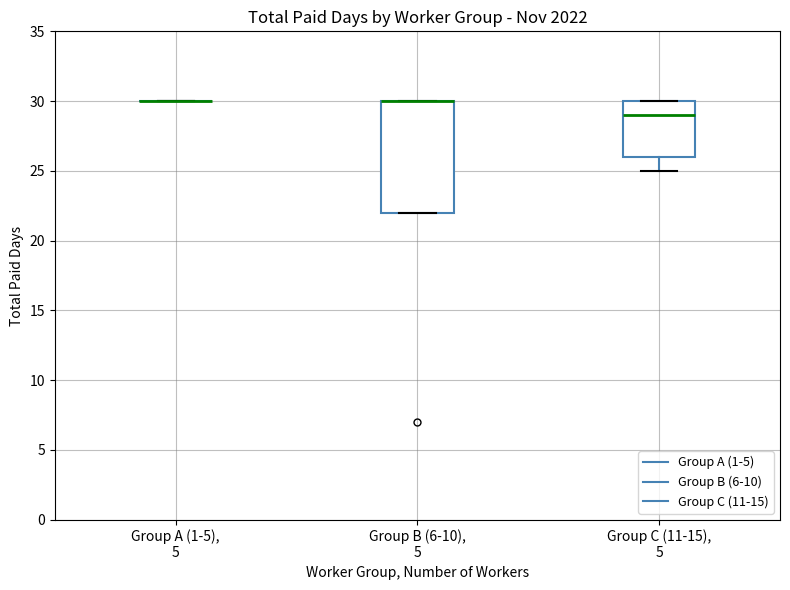

Reading left to right, transcribe this box plot: for each box, give where its median line is, the range the box spans, and where its two whiskers end, as read against the y-axis. The values are not printed on the chart, so give them approximately, as read against the axis.

Group A (1-5), 5: box collapsed to a line at 30, whiskers 30 to 30
Group B (6-10), 5: median 30 (drawn on the box's upper edge), box 22 to 30, whiskers 22 to 30
Group C (11-15), 5: median 29, box 26 to 30, whiskers 25 to 30